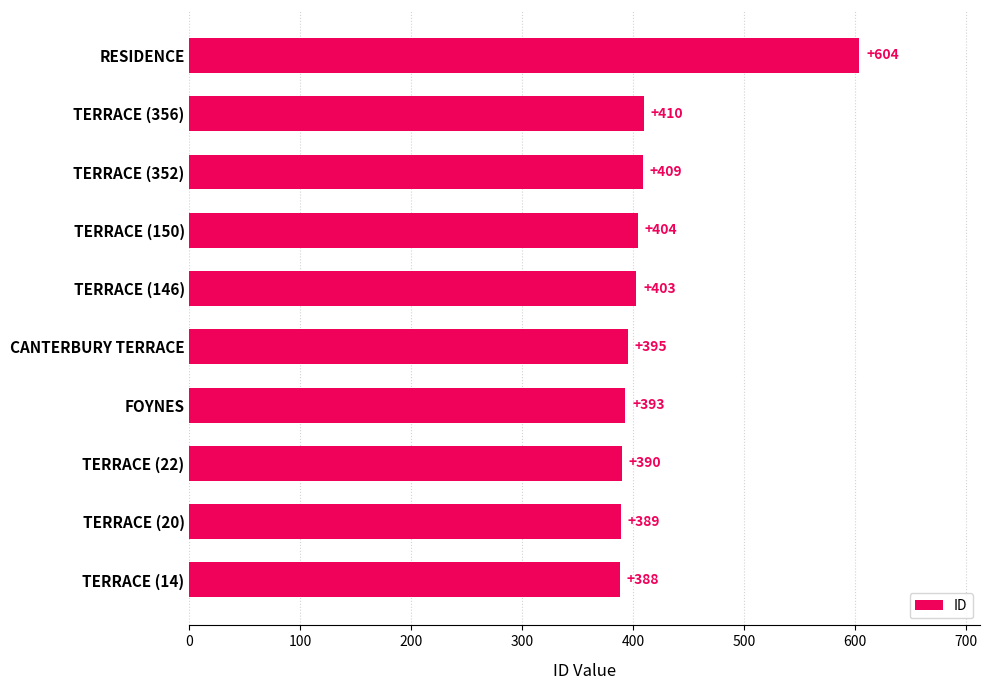

Reading bottom to top, what are all the values shown in this chart?

TERRACE (14)=388	TERRACE (20)=389	TERRACE (22)=390	FOYNES=393	CANTERBURY TERRACE=395	TERRACE (146)=403	TERRACE (150)=404	TERRACE (352)=409	TERRACE (356)=410	RESIDENCE=604